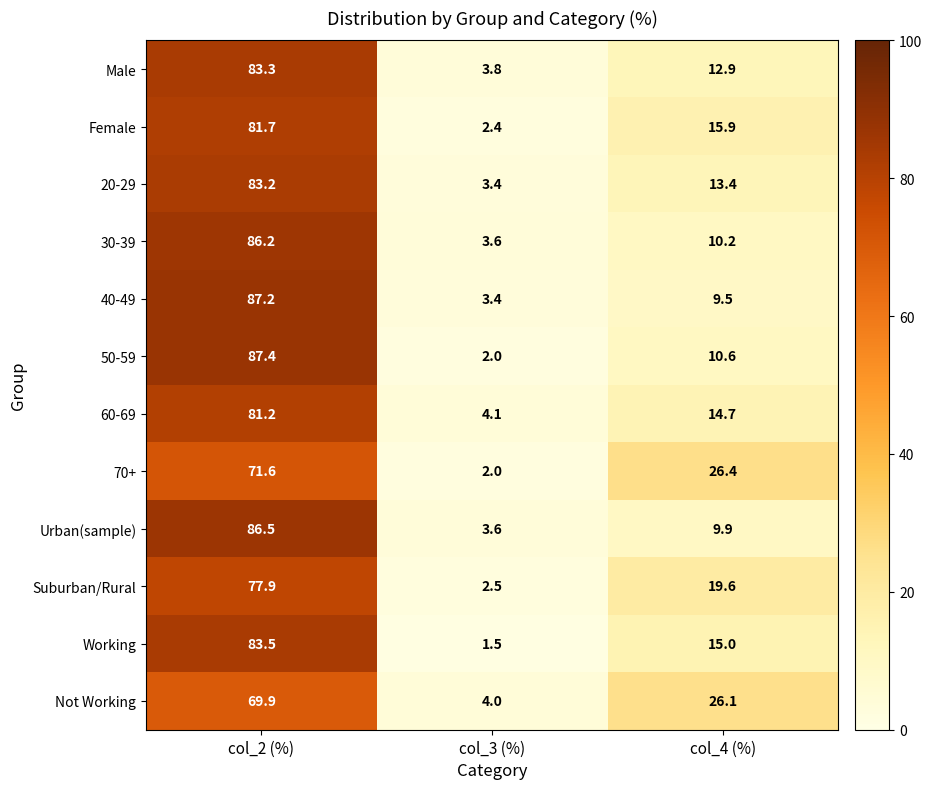

Rank the categories by 60-69 value from lowest to highest.

col_3 (%), col_4 (%), col_2 (%)